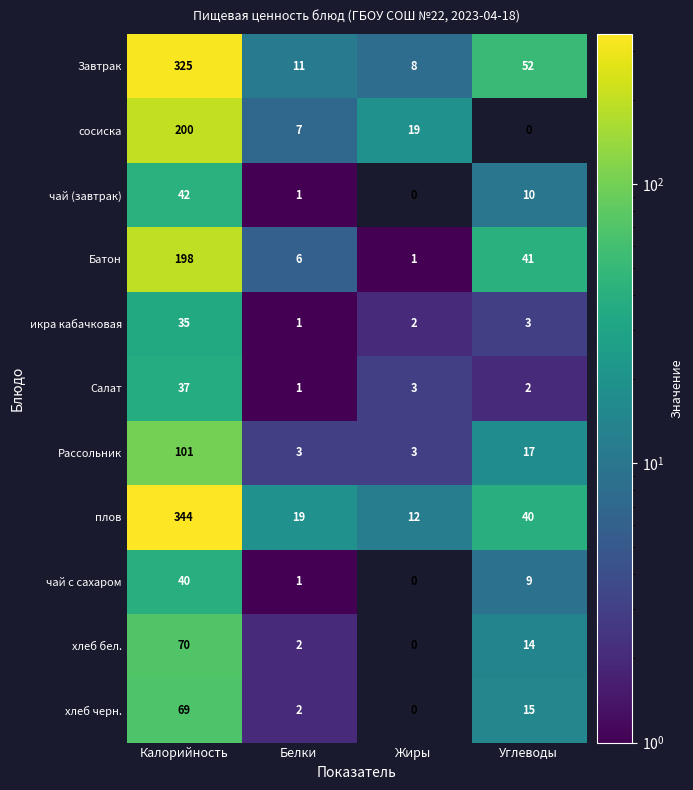

What is the maximum value shown in the chart?

344